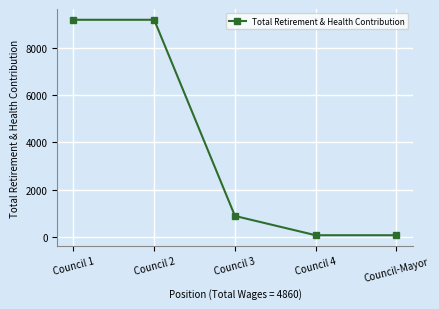

The chart shows a value of 280 at Council 3. True or false?

False